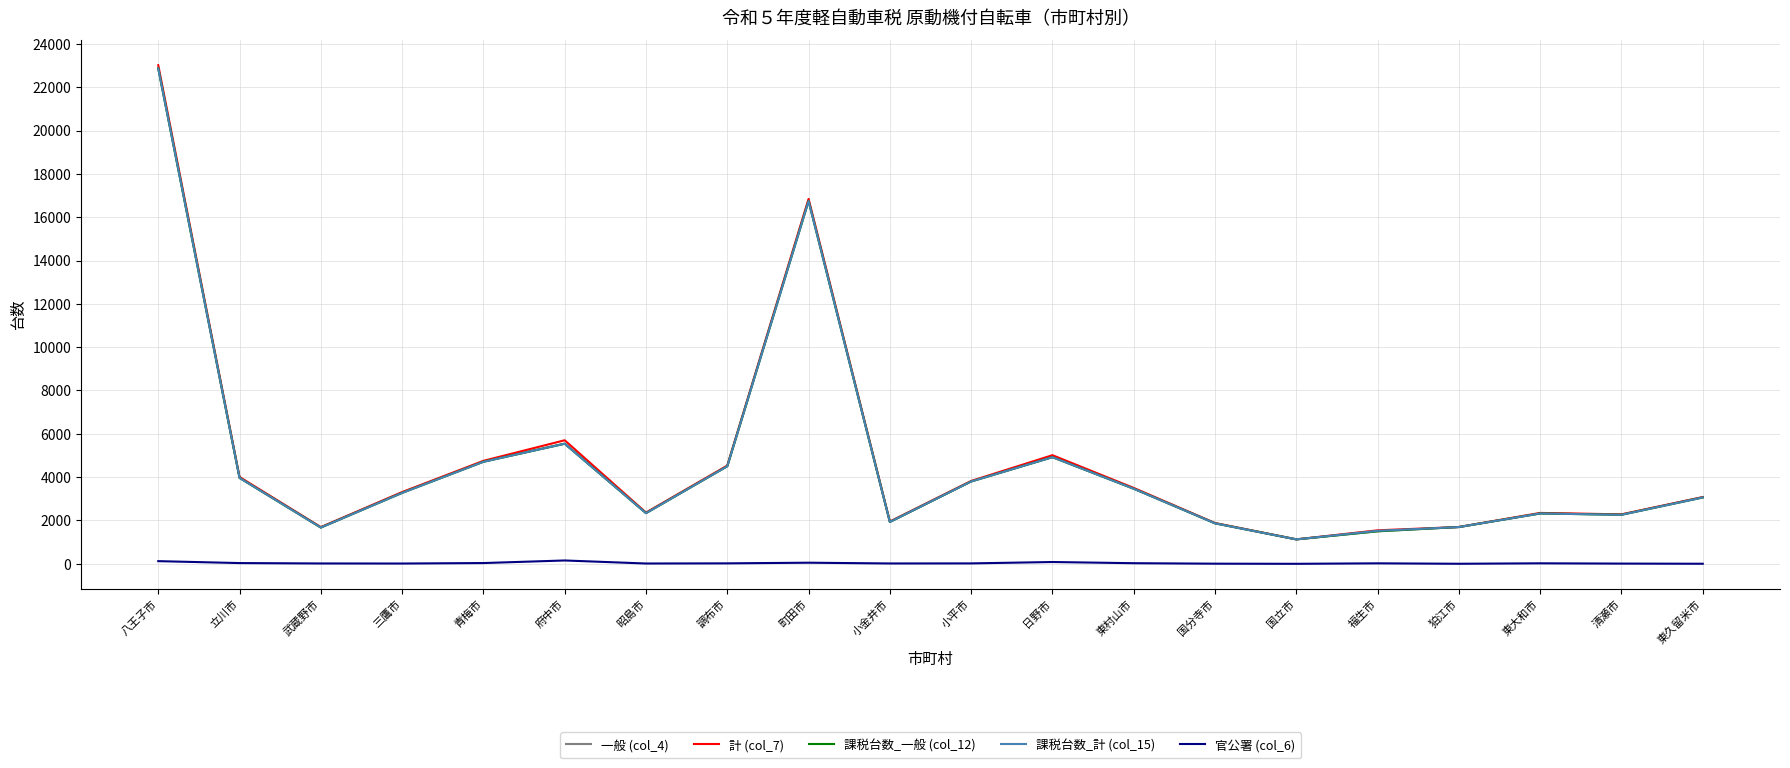

At which label does 計 (col_7) reach its peak?

八王子市